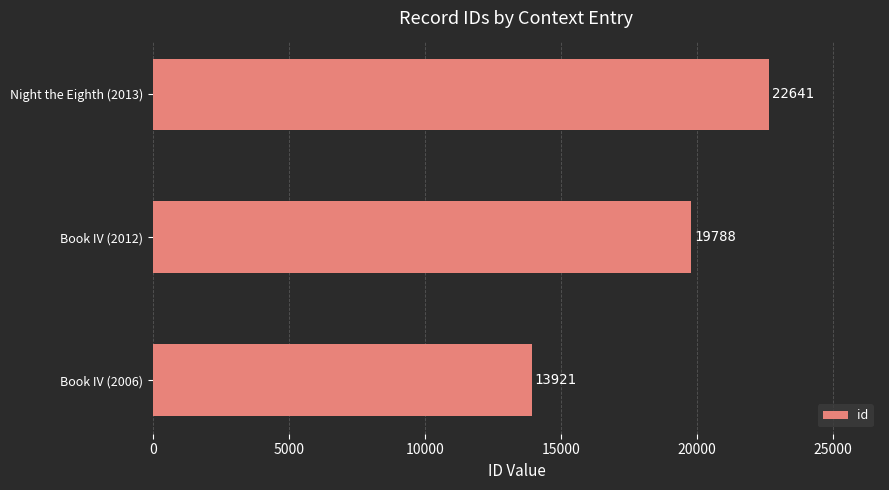

How many categories are shown in the chart?

3